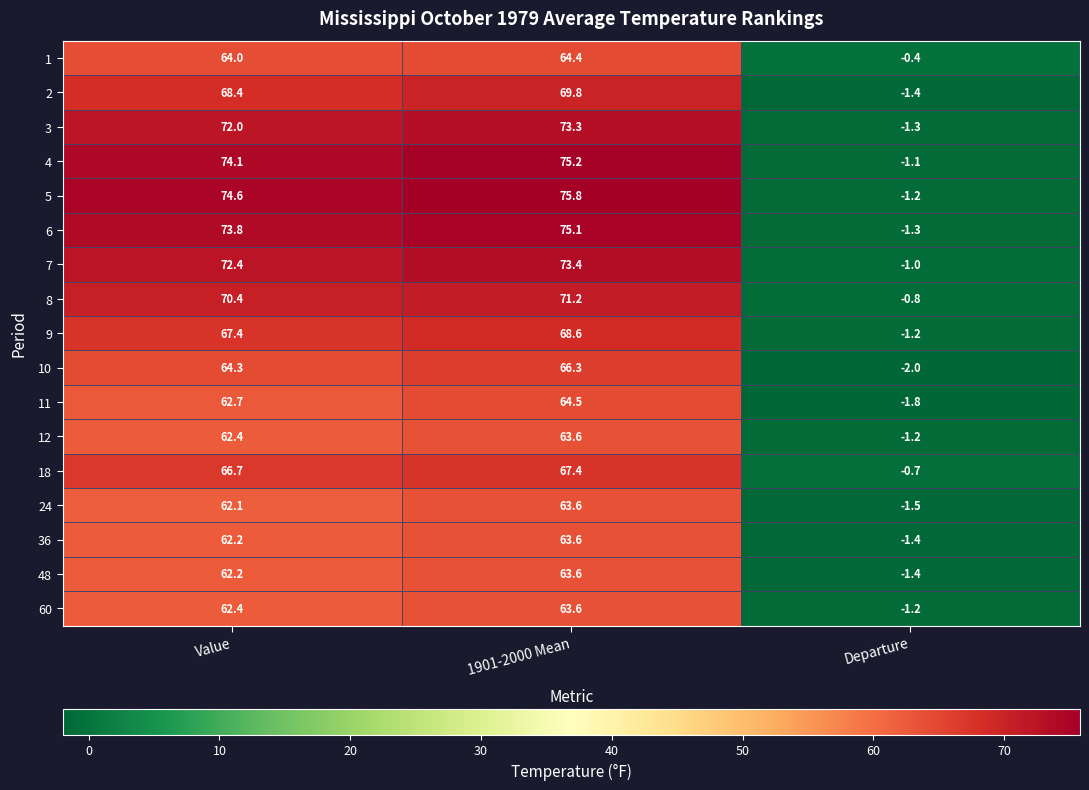

What is the total value across all series at 1901-2000 Mean?

1163.0